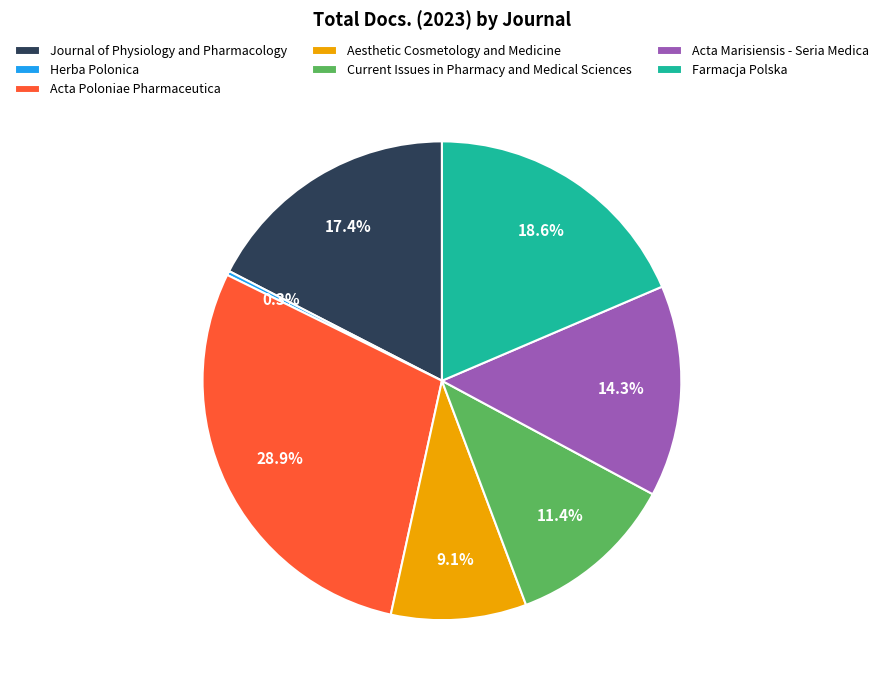

How many slices are in this pie chart?

7